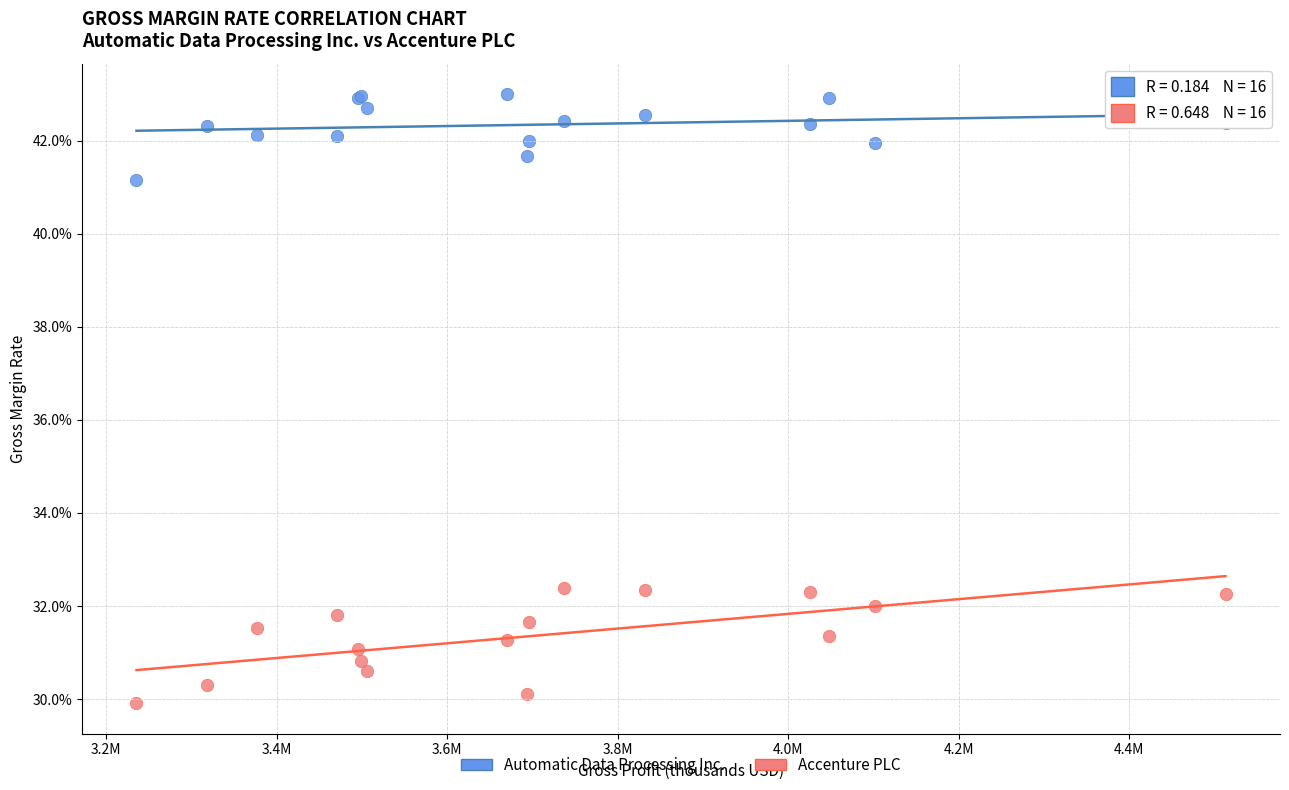

Which series contains the highest Y value?

Automatic Data Processing Inc.